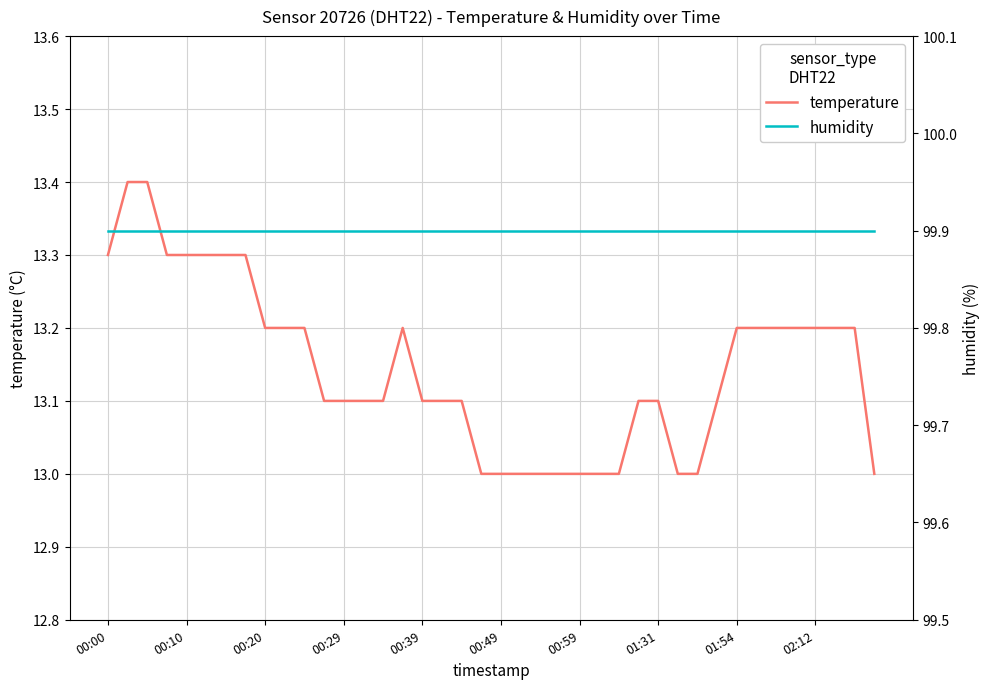

How many lines are shown in the chart?

2